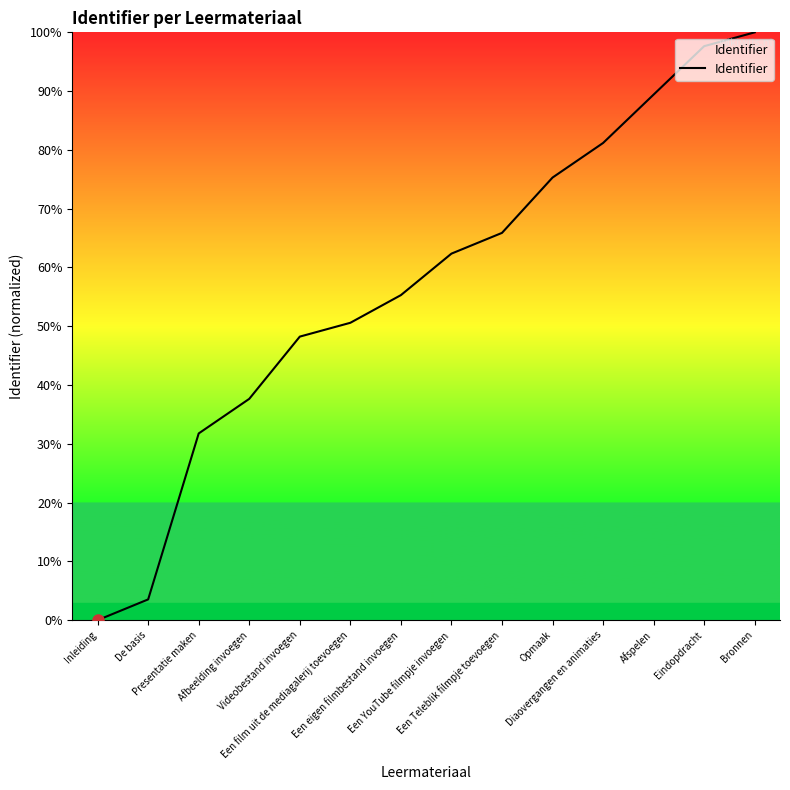

Reading left to right, extract all data points from this chart.

0.0	0.0	0.3	0.4	0.5	0.5	0.6	0.6	0.7	0.8	0.8	0.9	1.0	1.0